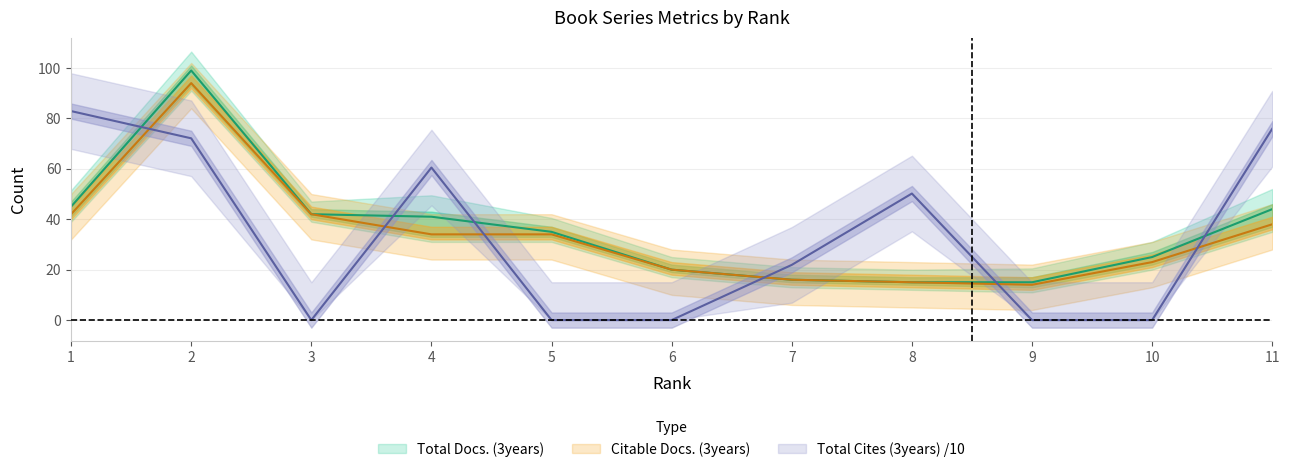

Where is the first local minimum for Citable Docs. (3years)?

9